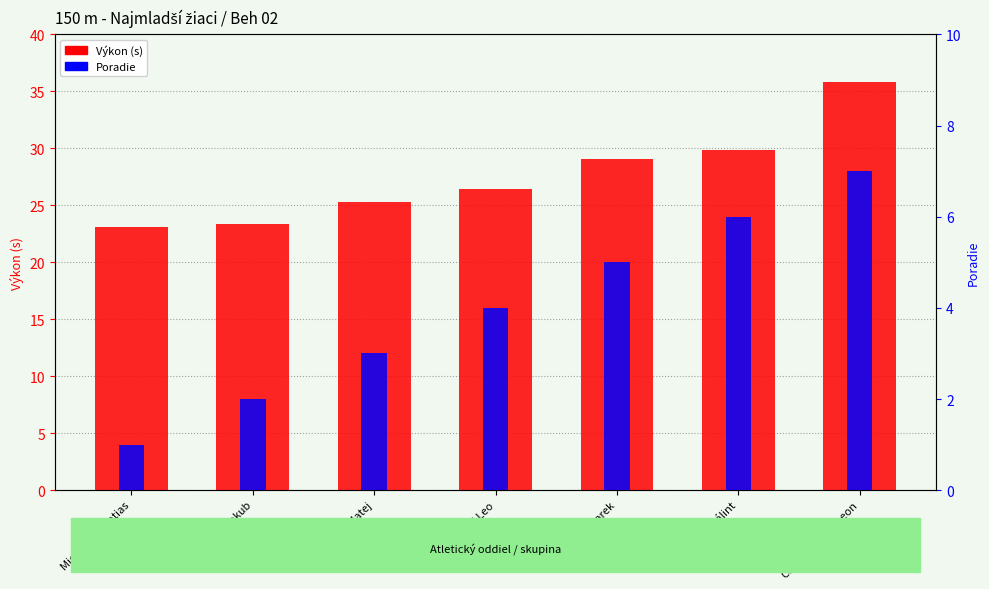

How many series are shown in this chart?

2